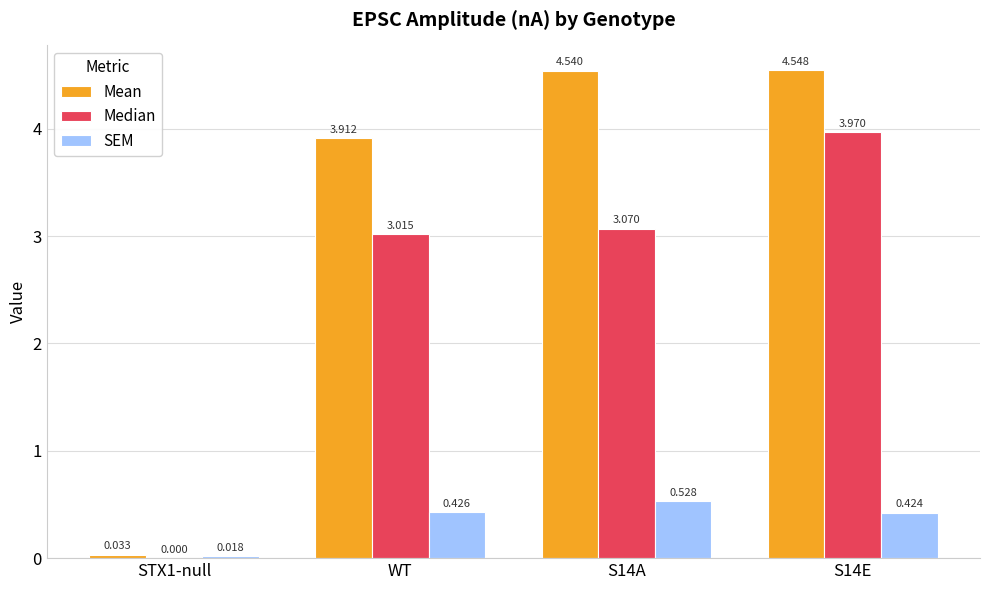

Is the value of SEM at S14E greater than the value of Median at S14A?

No